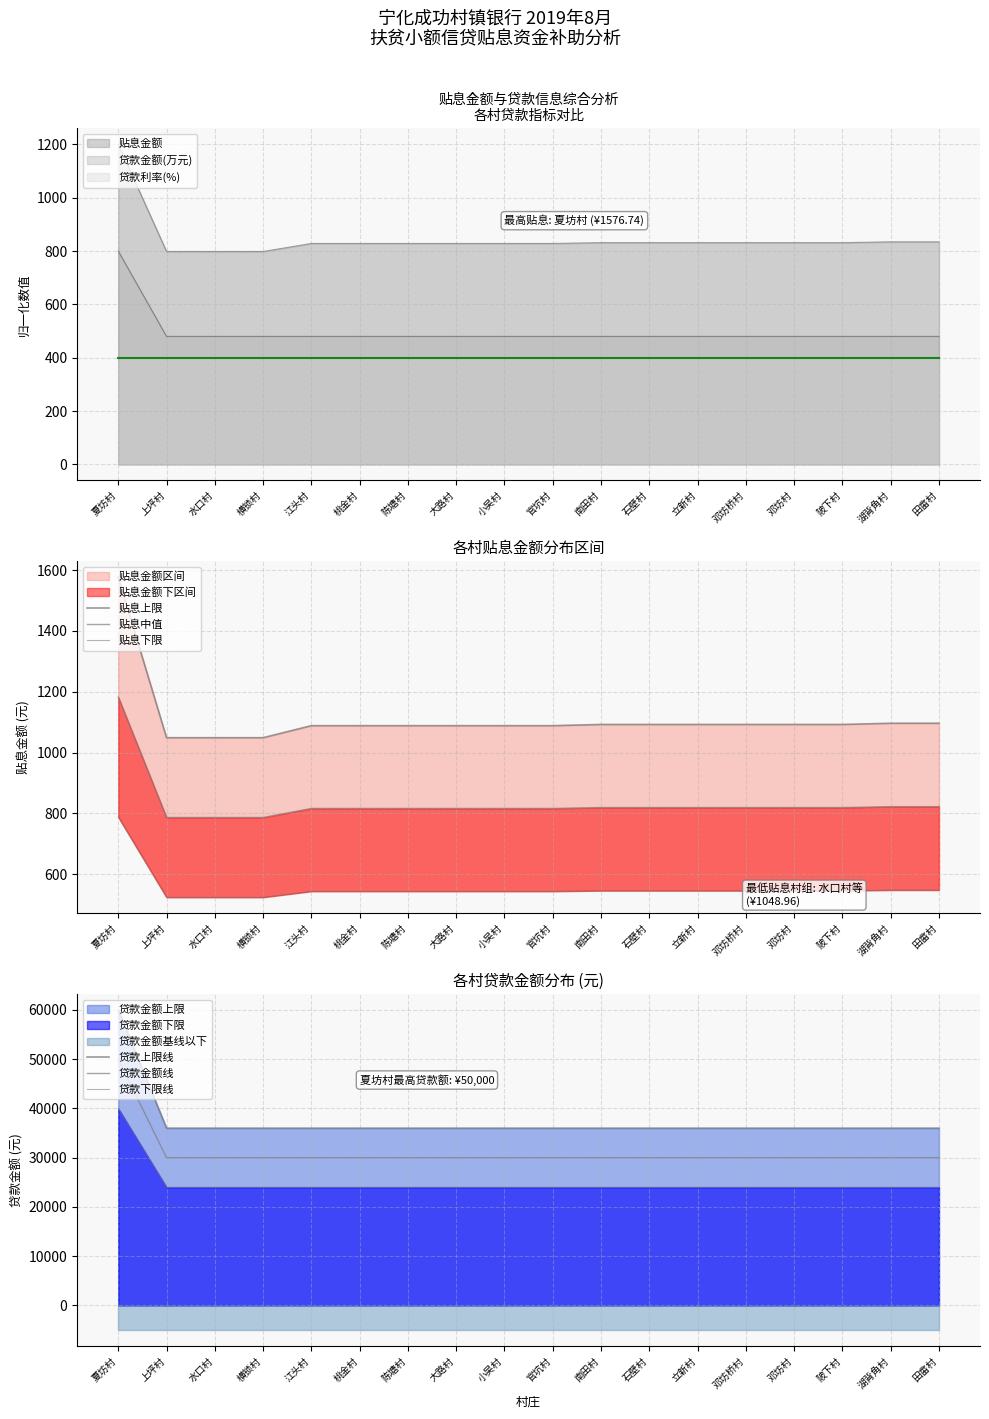

How many distinct data groups are displayed?

6